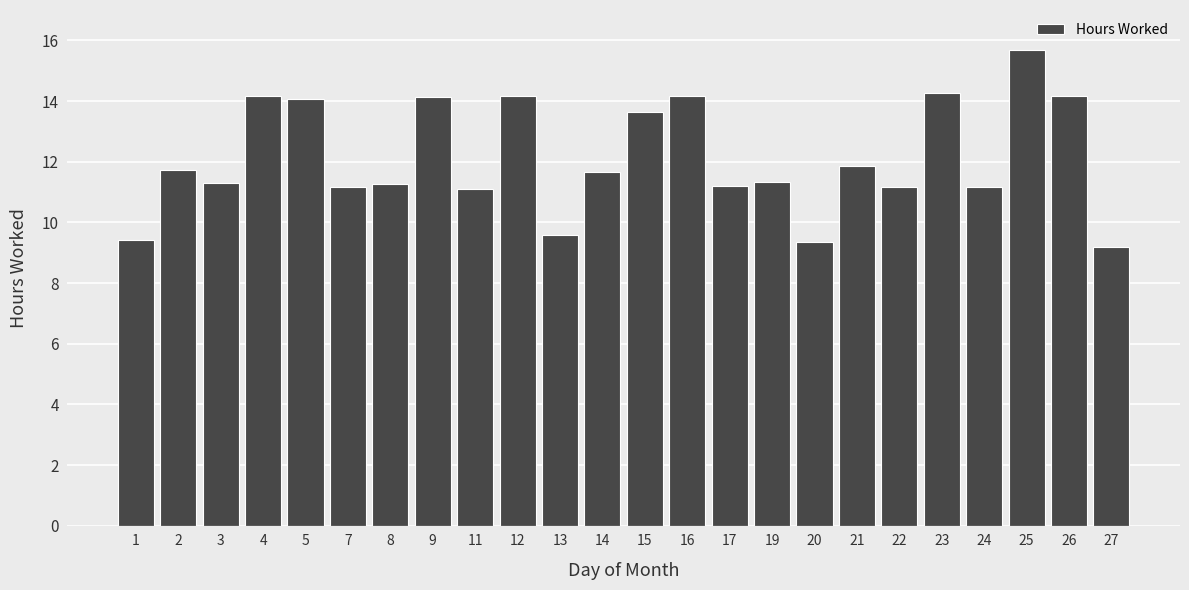

Is it true that the value at 22 is 11.2?

True